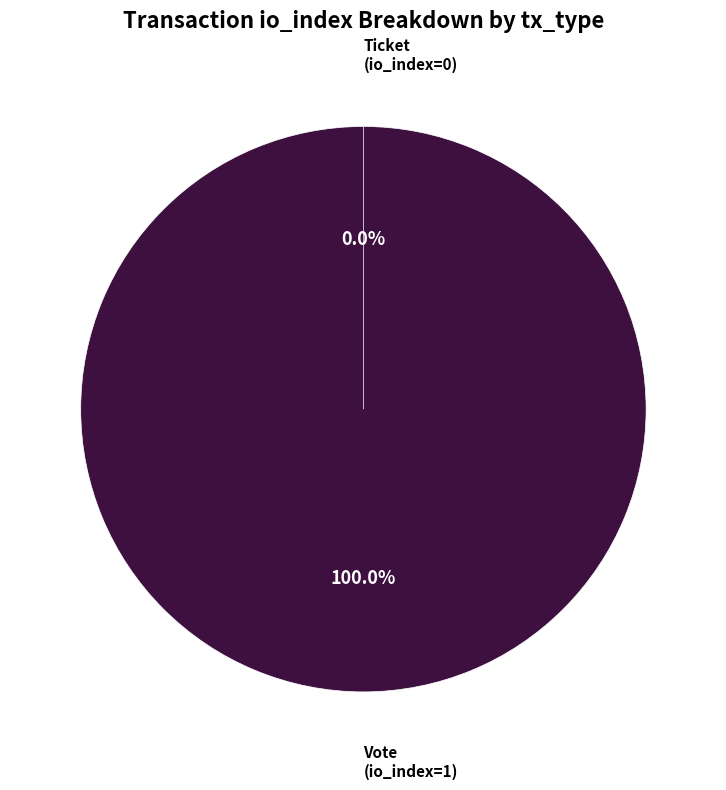

Combined, do Vote and Ticket account for over 50%?

Yes